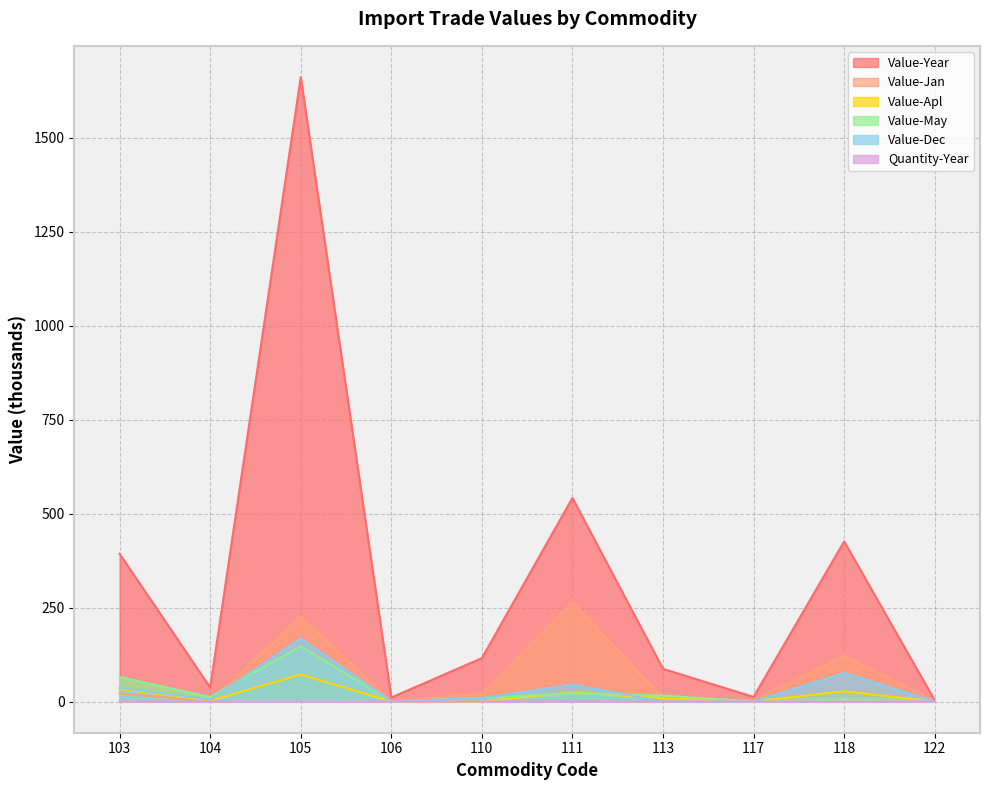

What are all the series names shown in the legend?

Value-Year, Value-Jan, Value-Apl, Value-May, Value-Dec, Quantity-Year